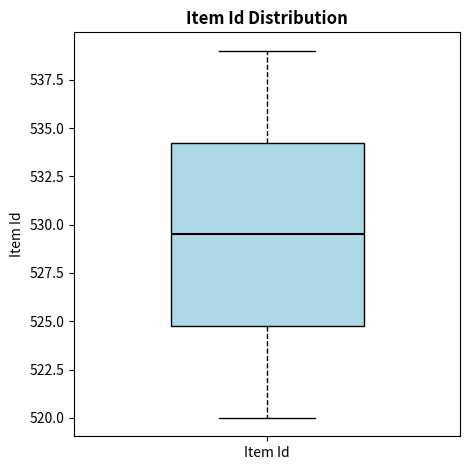

Transcribe this box plot: give where the median line is, the range the box spans, and where the two whiskers end, as read against the y-axis. The values are not printed on the chart, so give them approximately, as read against the axis.

median 529.5, box 525.0 to 534.5, whiskers 520.0 to 539.0